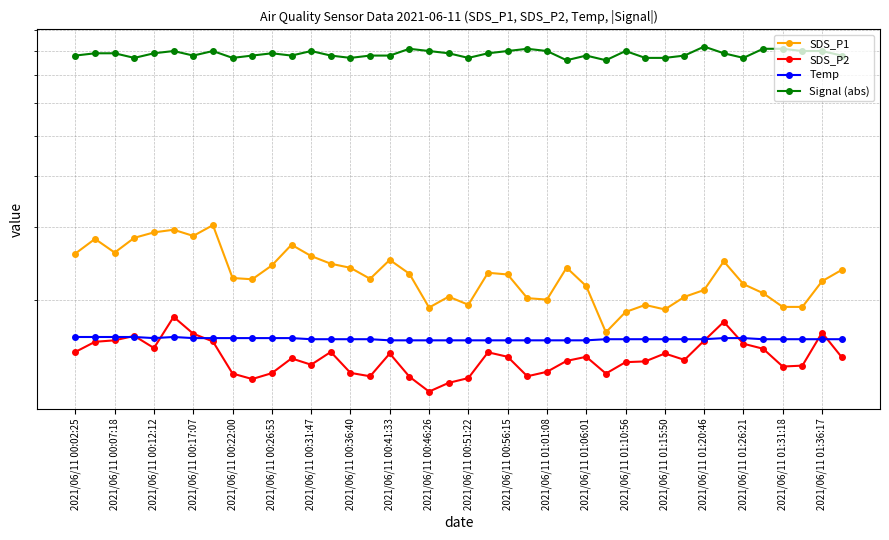

The value of Temp at 39 is 16.1. True or false?

True